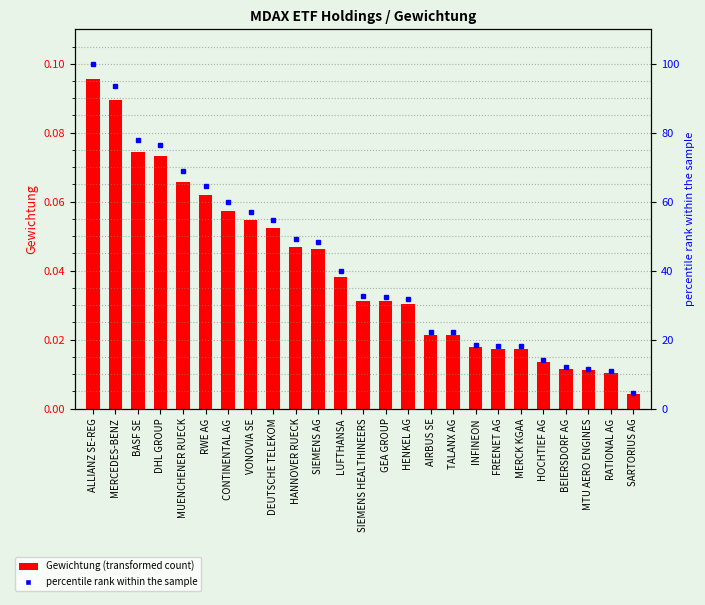

Which label corresponds to the smallest value in the chart?

SARTORIUS AG